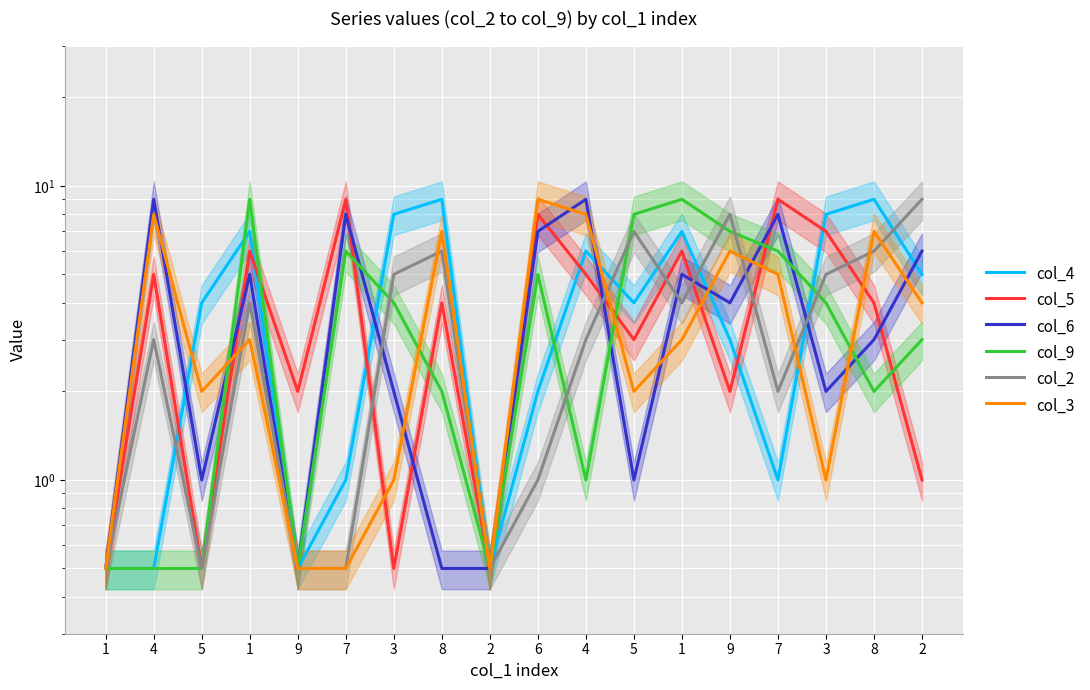

How many interior local peaks does the col_3 series have?

6